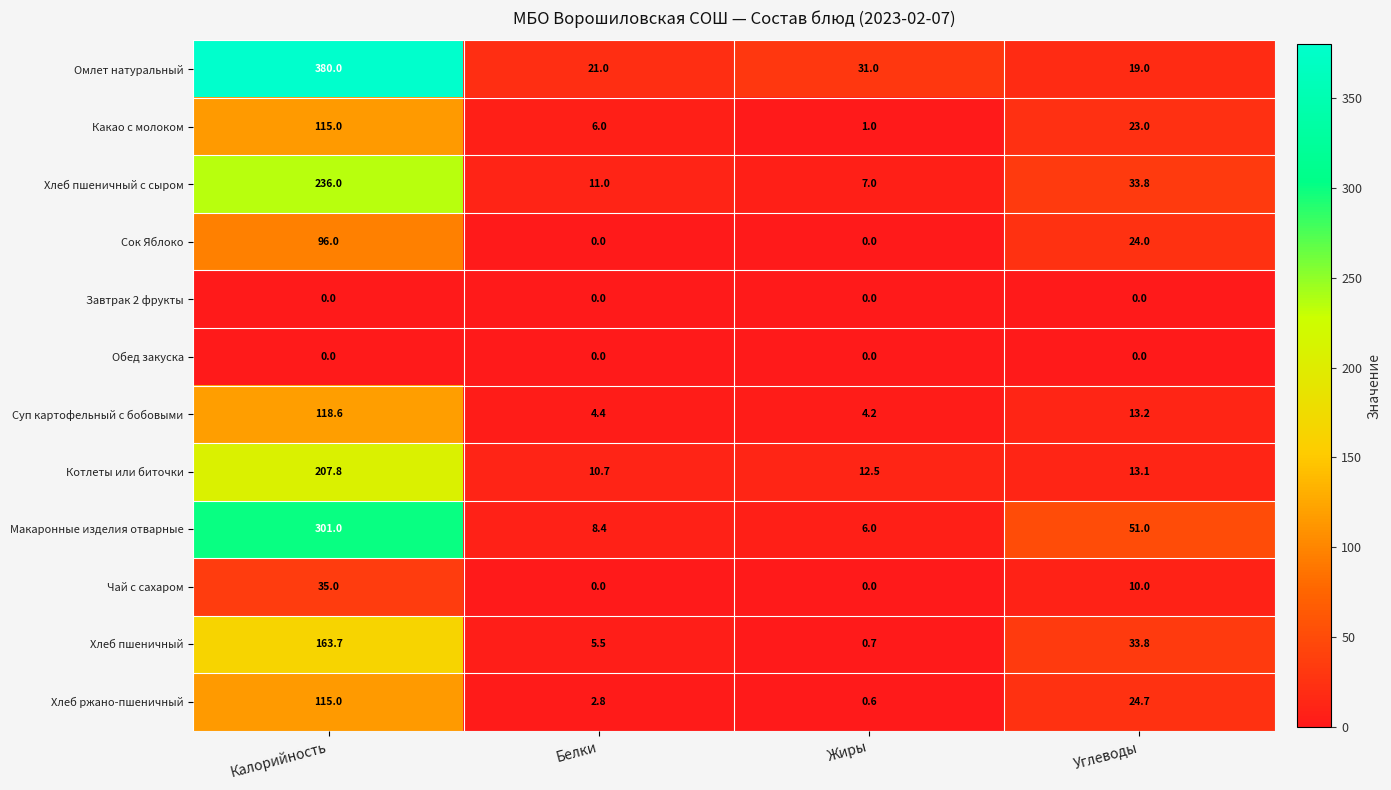

Which label corresponds to the largest value in the chart?

Калорийность